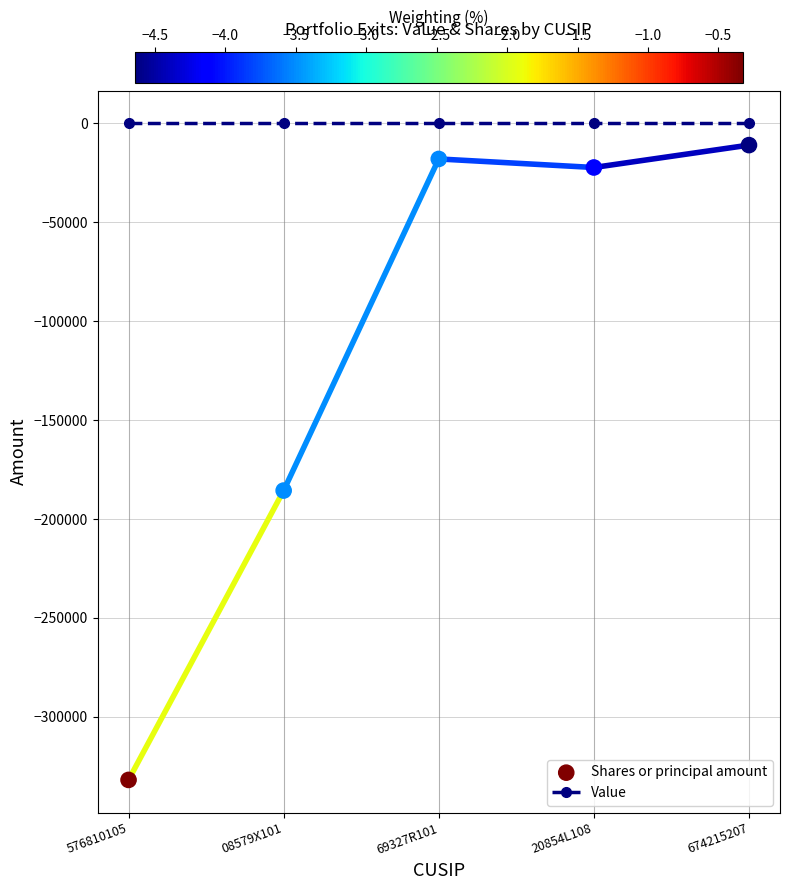

At which category is the sum across all series the highest?

674215207